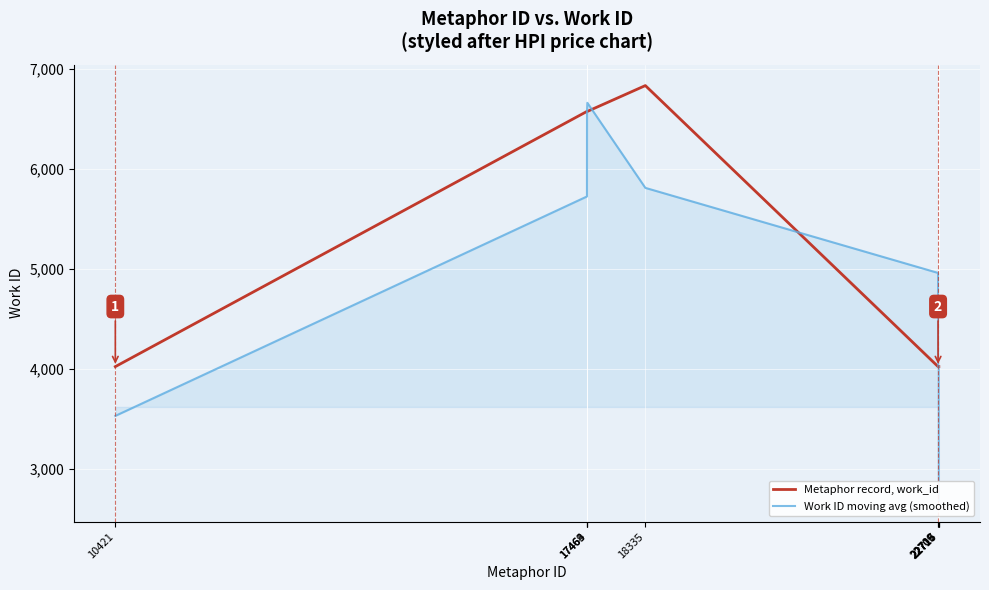

How many times do Metaphor record, work_id and Work ID moving avg (smoothed) cross each other?

2